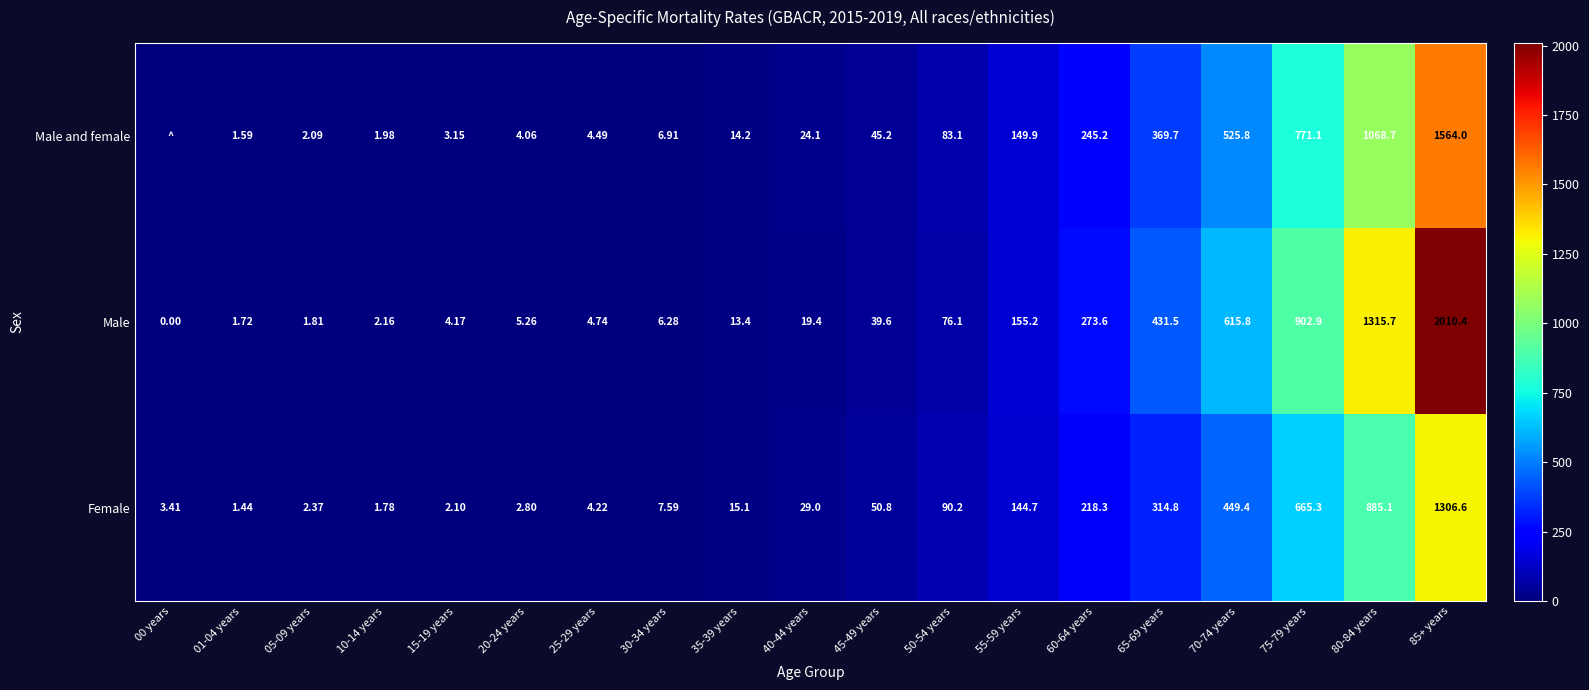

What is the difference between the maximum and minimum values in the Male series?

2010.4